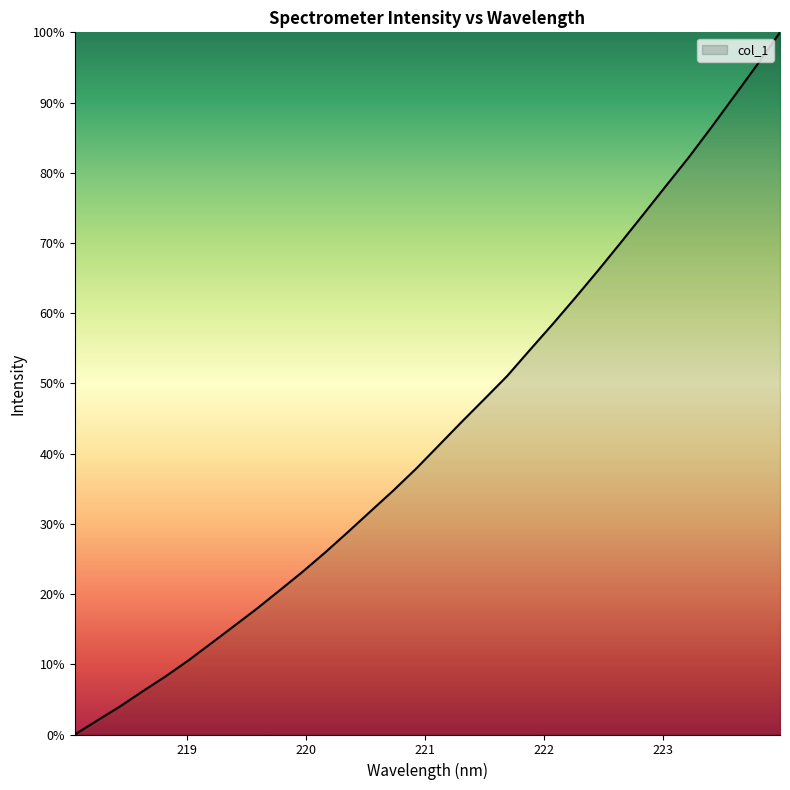

What is the difference between the second highest and minimum values?

95.4